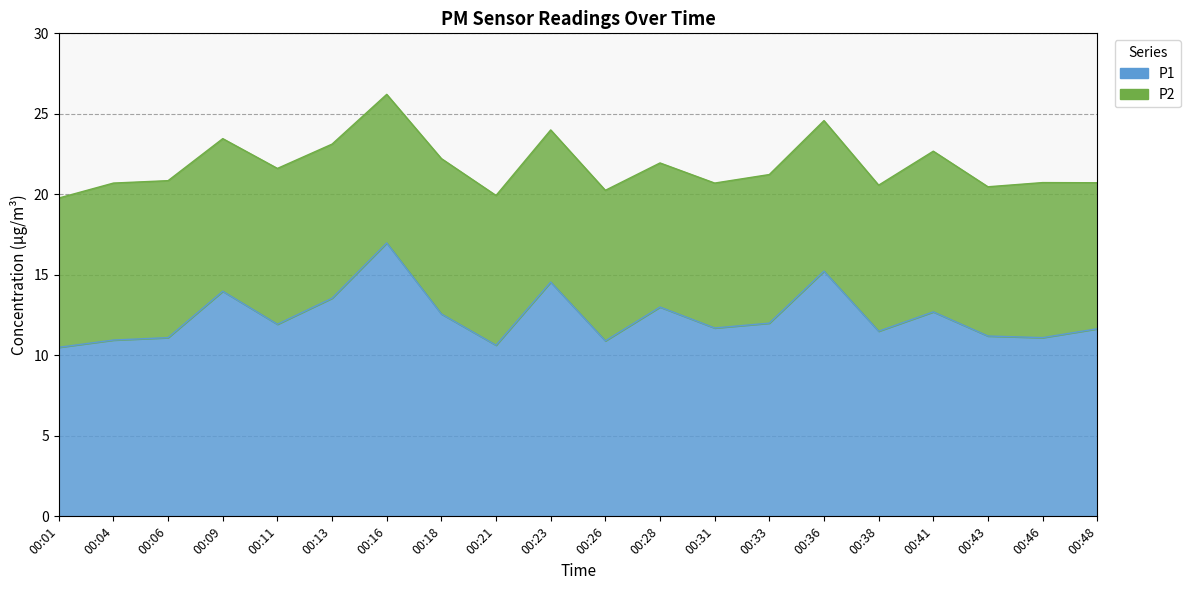

At which label does the data first exceed 11?

00:06